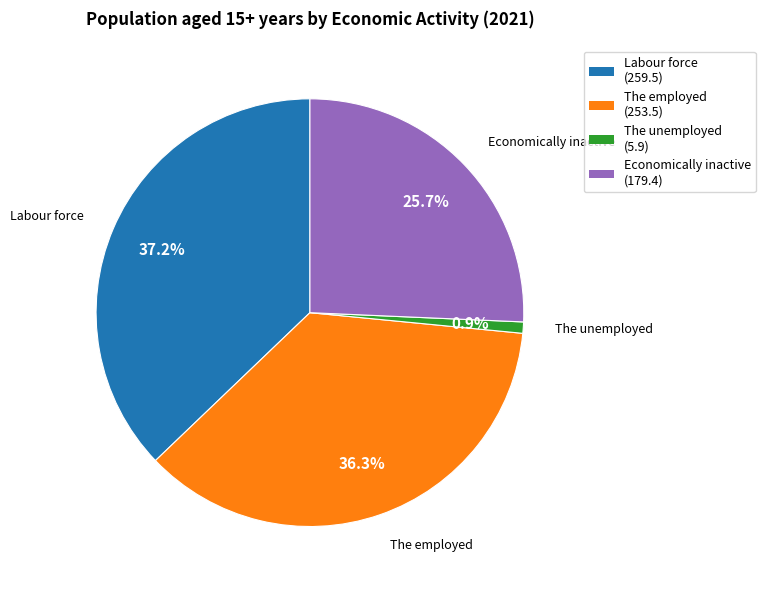

What is the largest slice in the pie chart?

Labour force